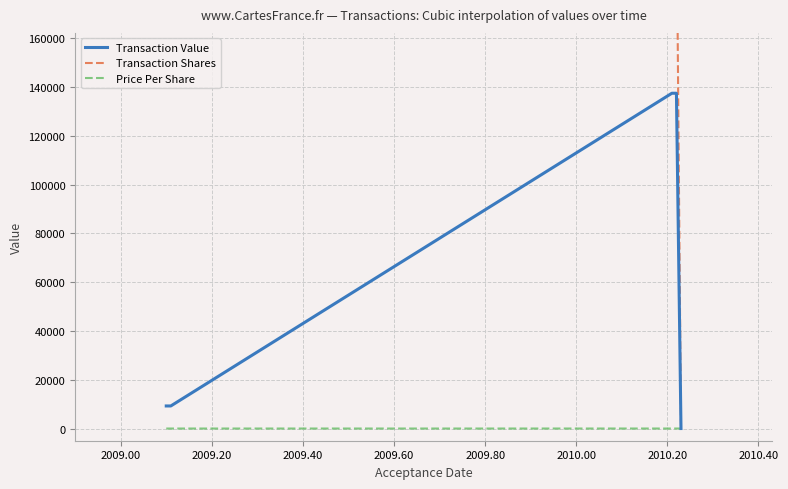

True or false: Price Per Share and Transaction Shares intersect in this chart.

False